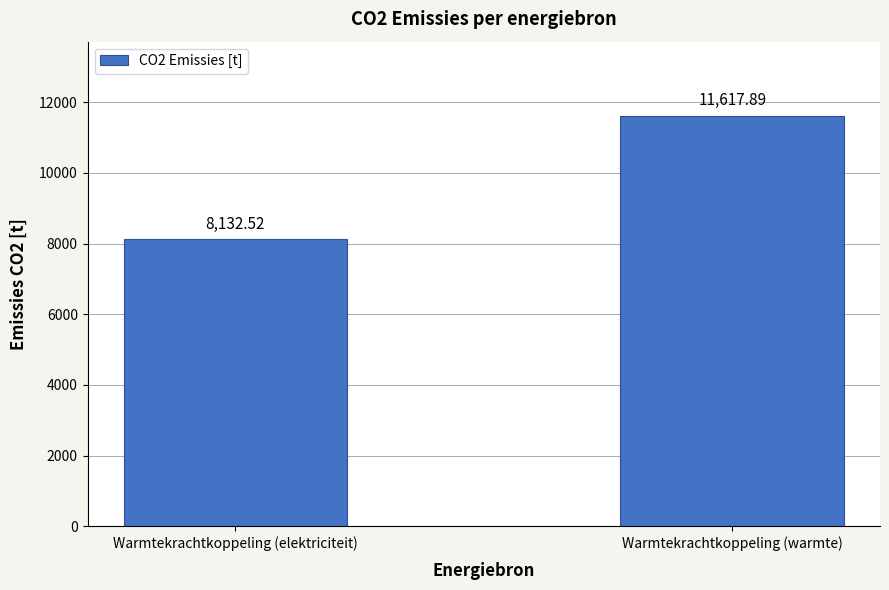

What is the sum of all values?

19750.4